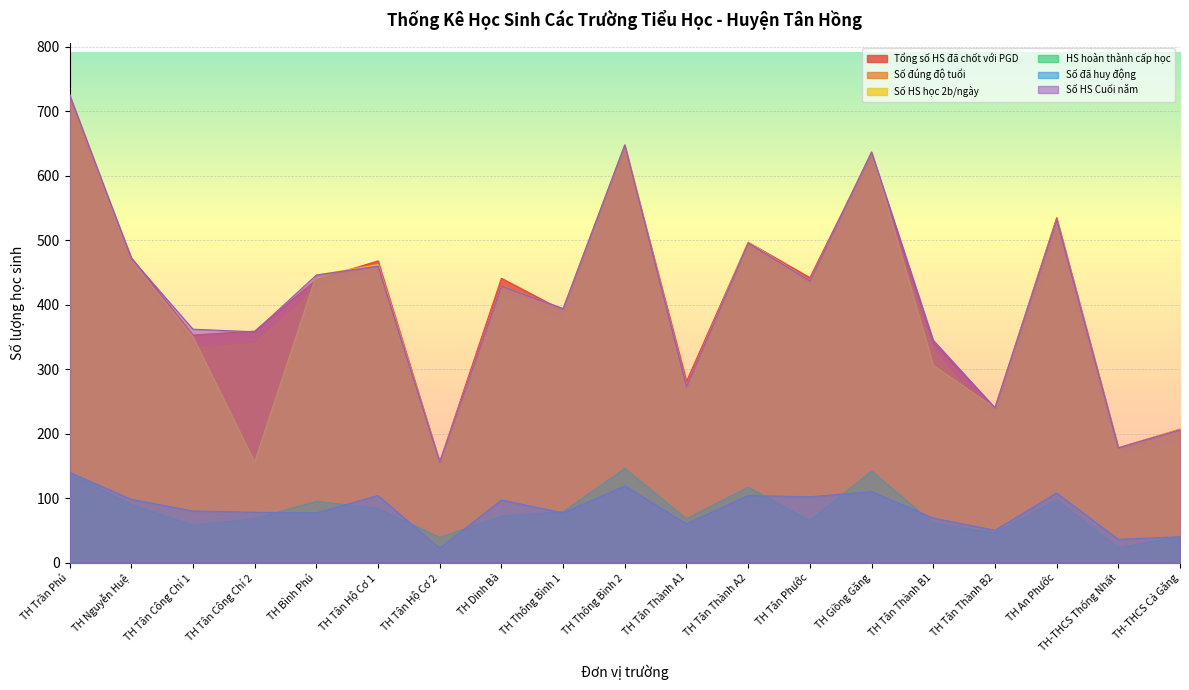

Reading left to right, list all the values displayed in this chart.

Tổng số HS đã chốt với PGD: 720	473	353	359	439	468	156	441	391	646	281	497	442	635	342	240	535	178	207
Số đúng độ tuổi: 712	459	333	340	425	451	150	414	373	644	272	479	431	616	330	218	499	165	187
Số HS học 2b/ngày: 726	469	350	156	446	462	156	429	394	648	273	497	437	637	306	240	532	178	207
HS hoàn thành cấp học: 138	90	58	68	95	84	39	72	79	146	68	117	65	142	61	46	97	23	40
Số đã huy động: 140	98	80	78	77	104	22	97	77	119	60	104	102	110	69	50	108	36	40
Số HS Cuối năm: 726	472	362	358	446	460	156	429	394	648	273	496	437	637	345	240	532	178	206